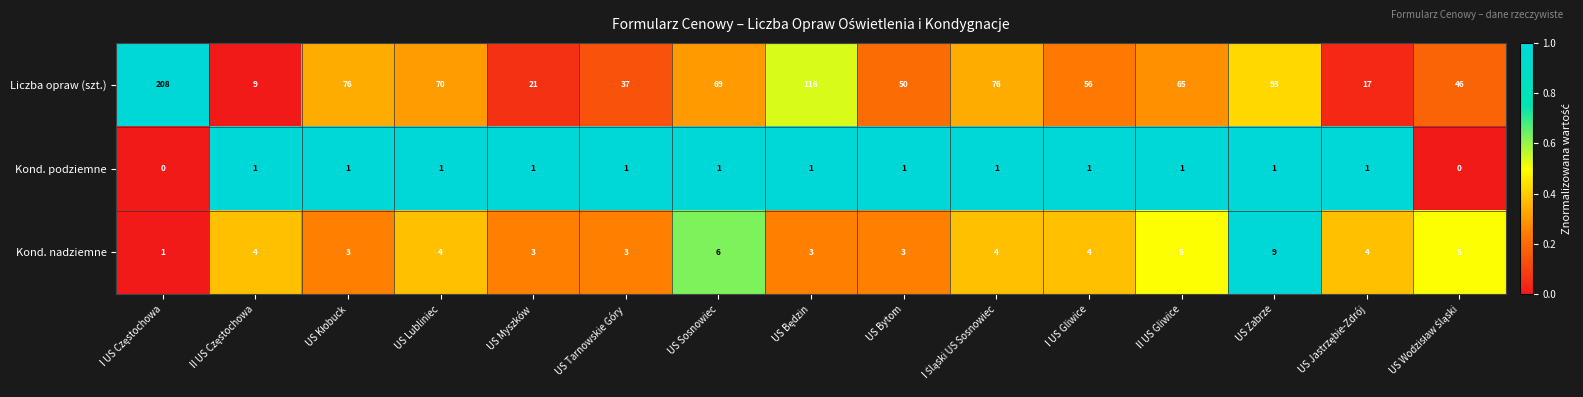

At how many categories does at least one series exceed 71?

5